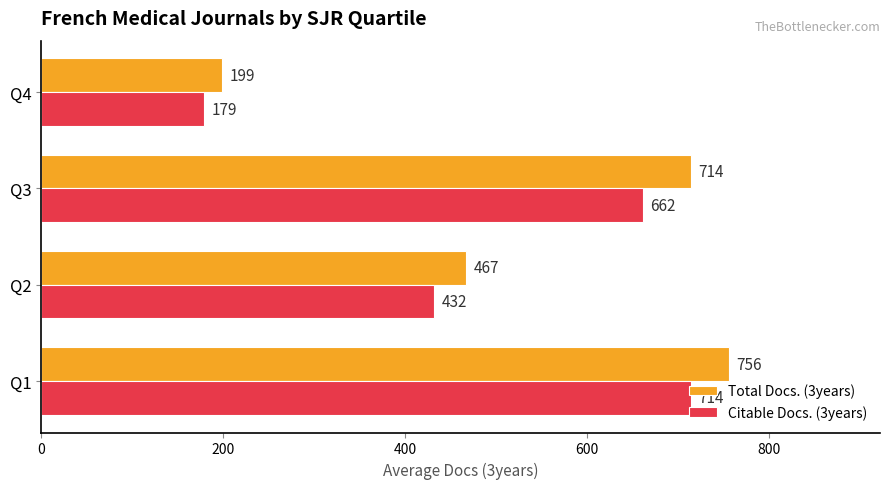

Rank the categories by Total Docs. (3years) value from lowest to highest.

Q4, Q2, Q3, Q1